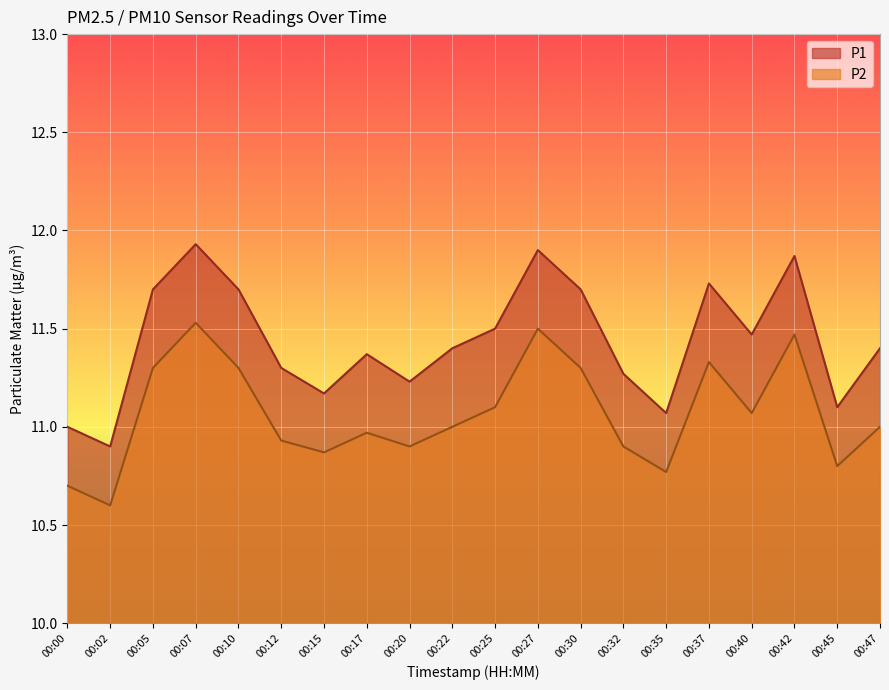

Which series changed the most between 00:17 and 00:25?

P1